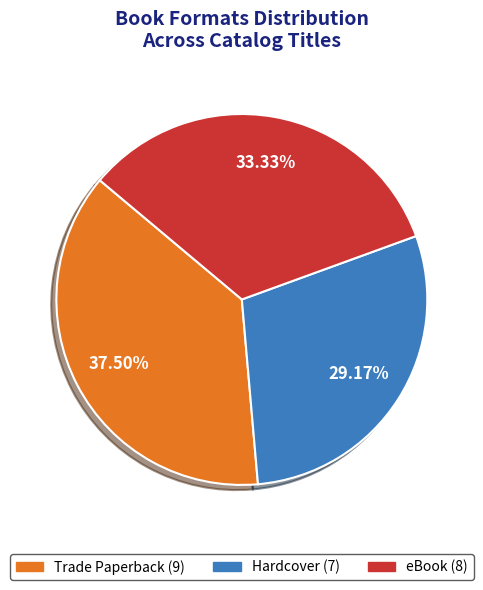

Is Hardcover the majority of the pie?

No